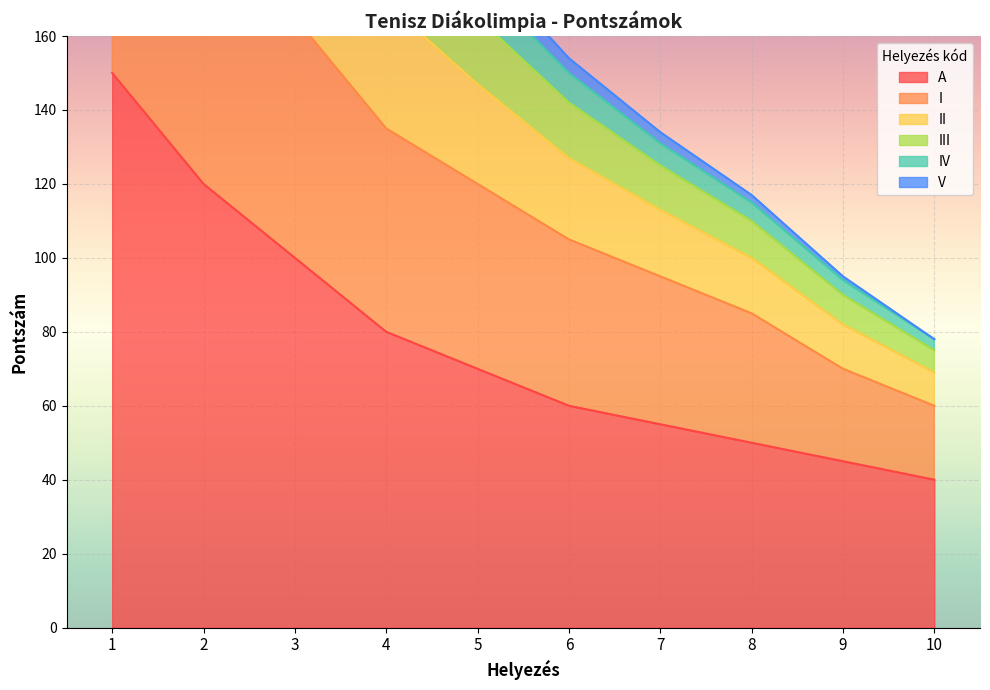

What is the lowest value of the A series?

40